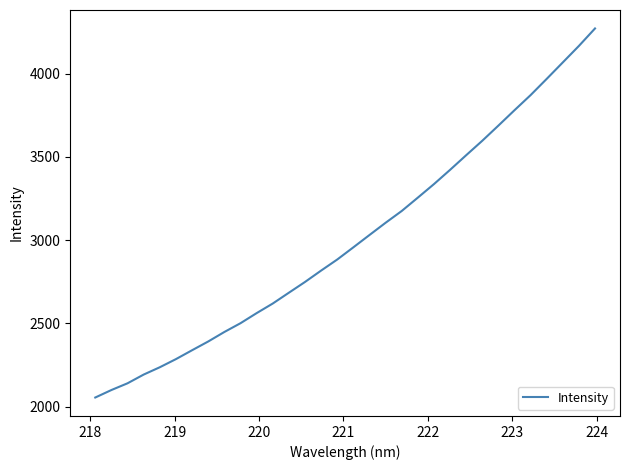

What is the difference between the maximum and minimum values?

2215.4